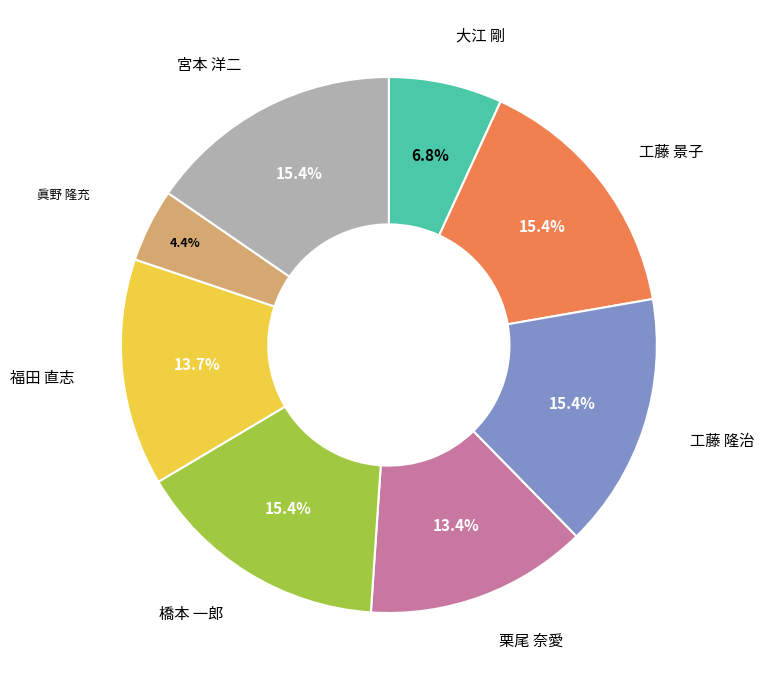

Which has a higher value, 眞野 隆充 or 大江 剛?

大江 剛